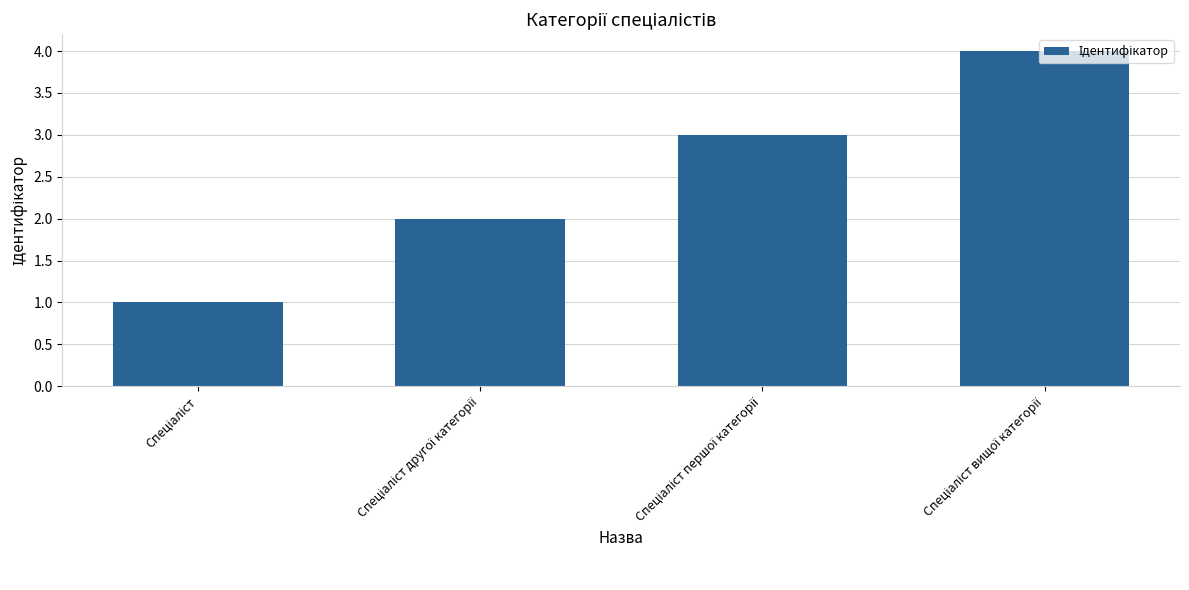

What is the sum of all values?

10